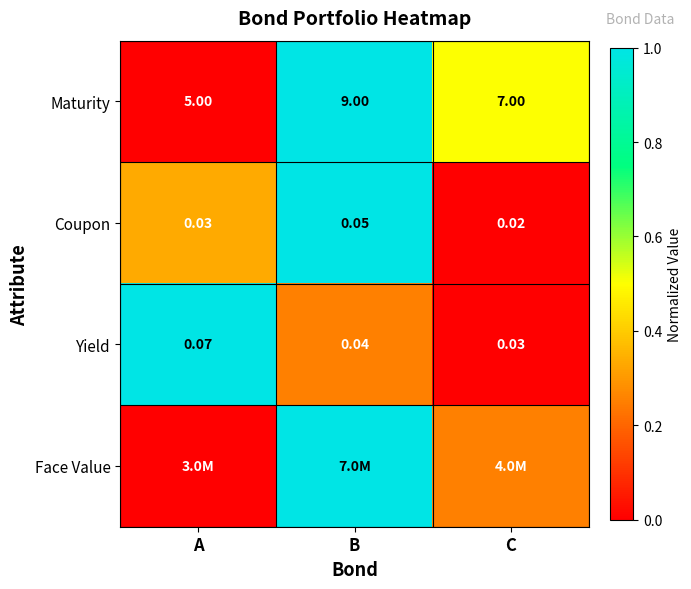

Rank the categories by Maturity value from highest to lowest.

B, C, A